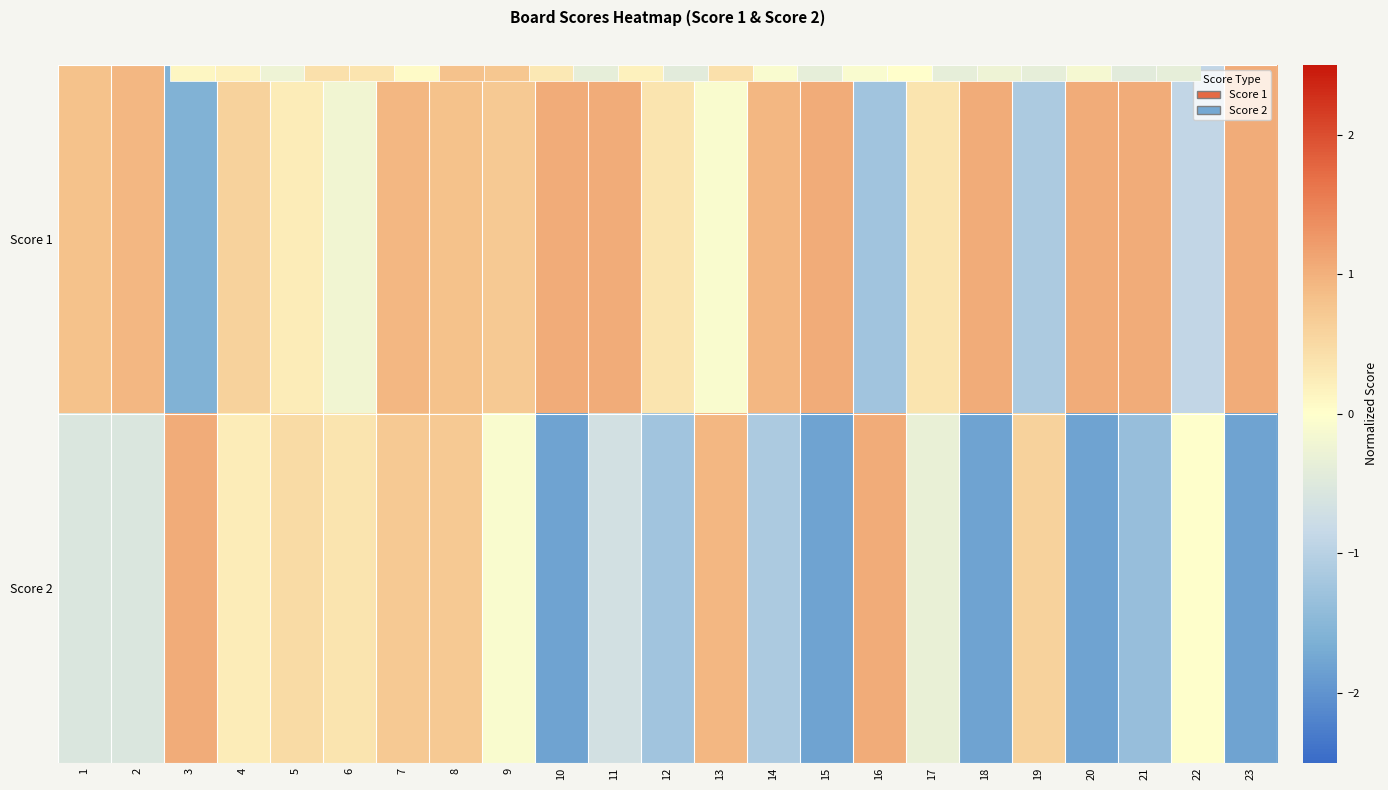

Rank the series by their average value, from highest to lowest.

Score 1, Score 2